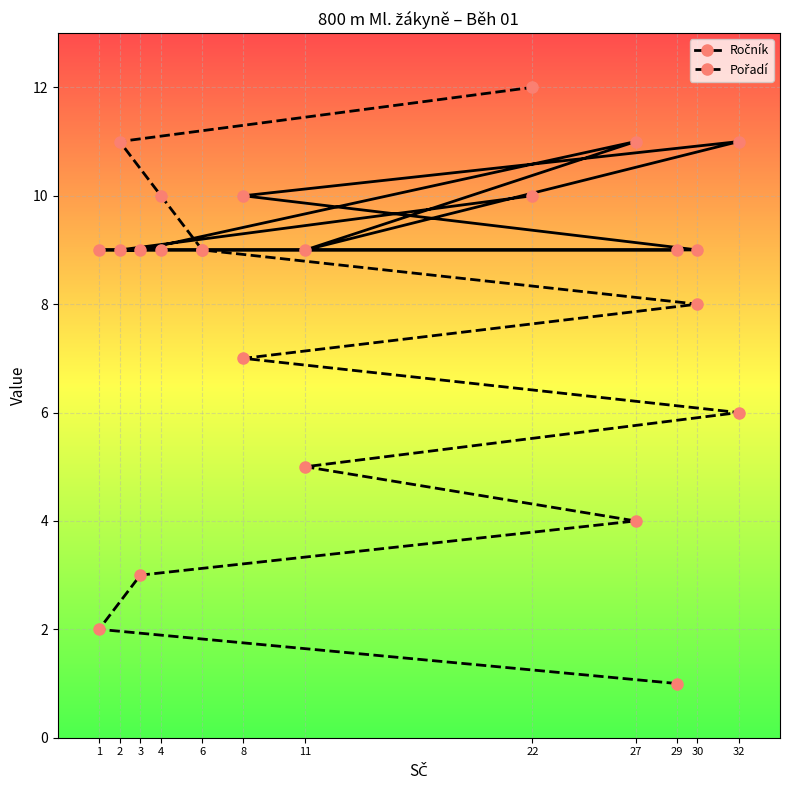

What is the spread (max minus min) of values at 27?

7